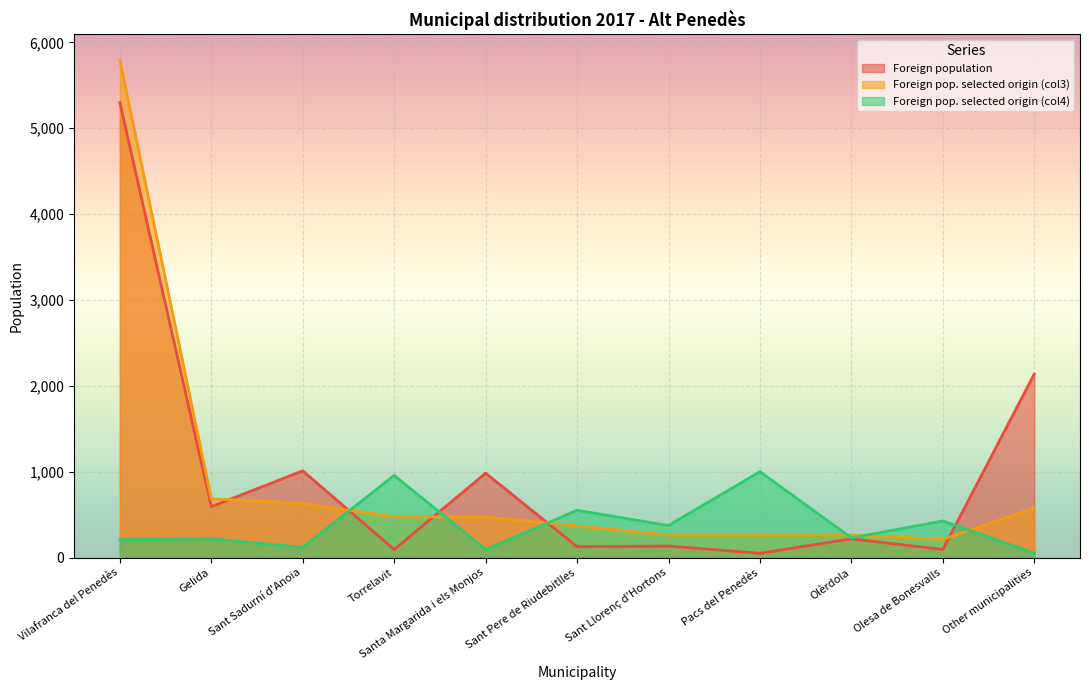

What is the value of the Foreign population point at the 4th from the left?

94